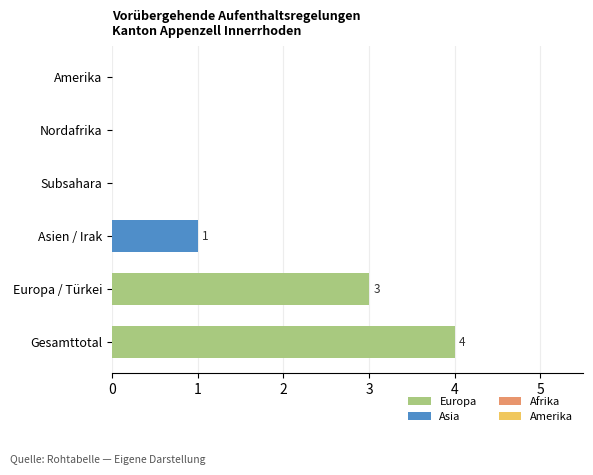

What is the label of the 2nd bar from the right?

Europa